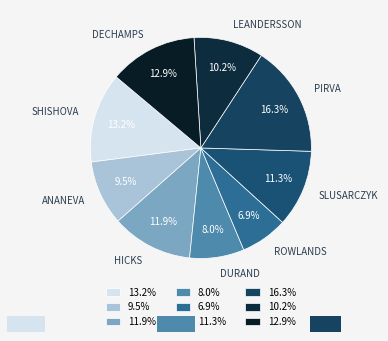

Which has a higher value, 9.5% or 13.2%?

13.2%